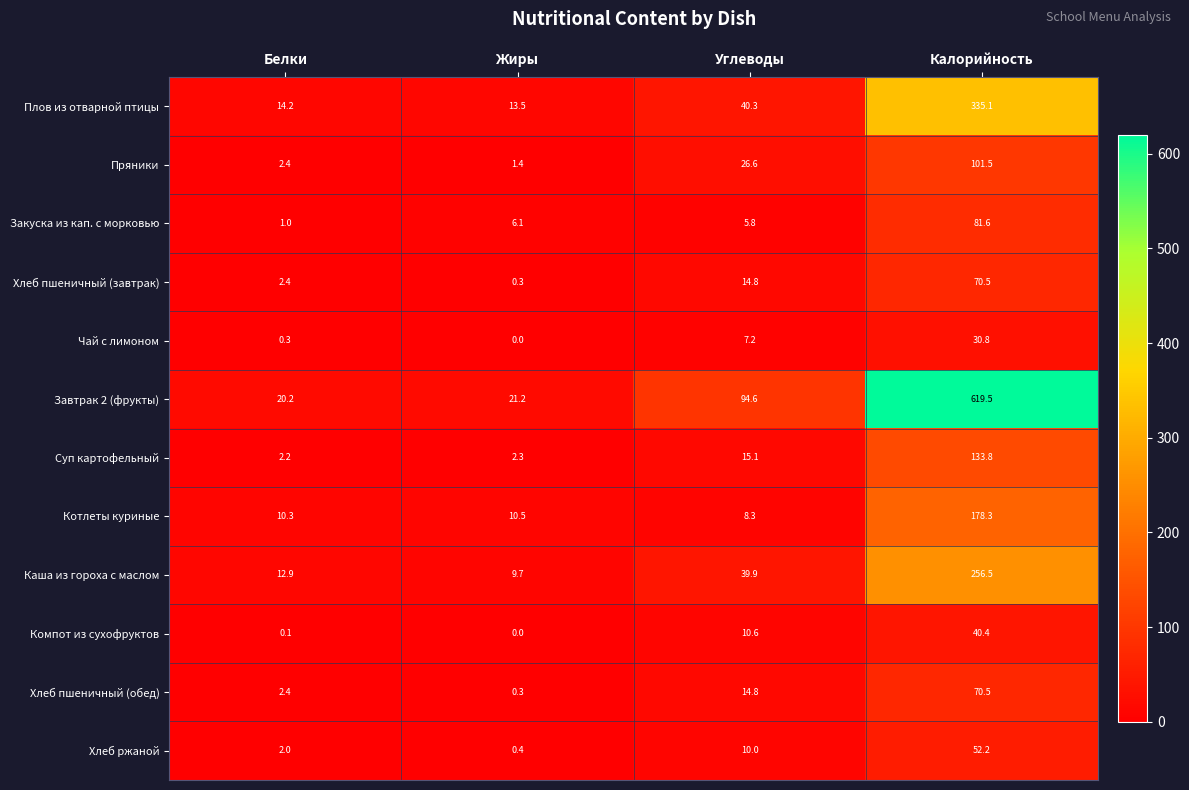

What is the total value across all series at Калорийность?

1970.7